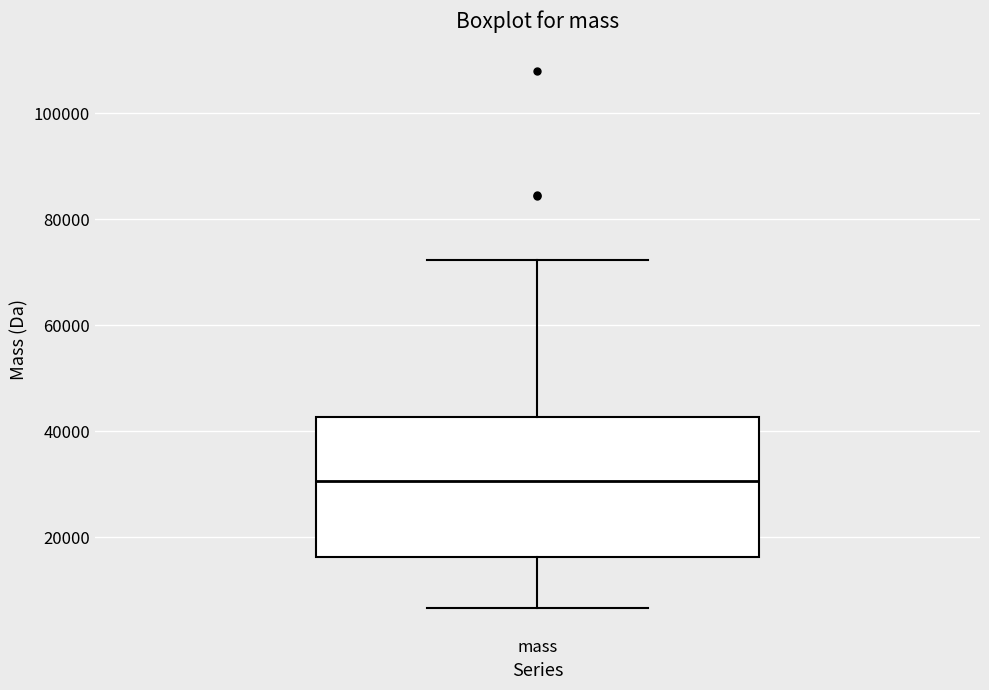

Read this box plot against the y-axis: the position of the median line, the range covered by the box, and the ends of both whiskers. The values are not printed on the chart, so give them approximately, as read against the axis.

median 30000, box 16000 to 42000, whiskers 6000 to 72000